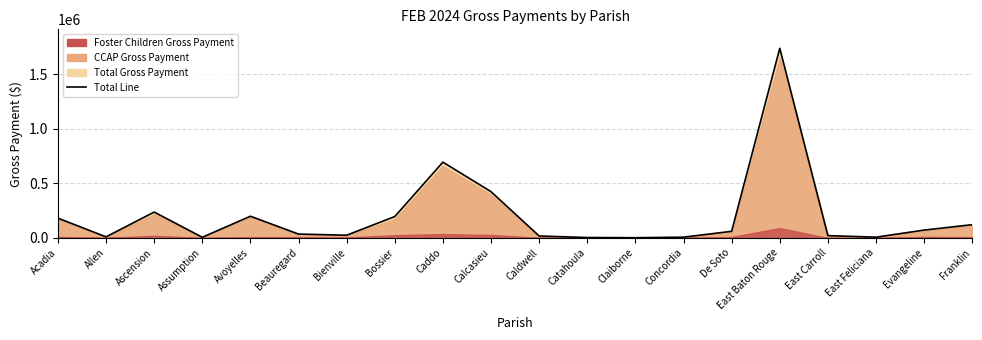

How many data points does each series have?

20